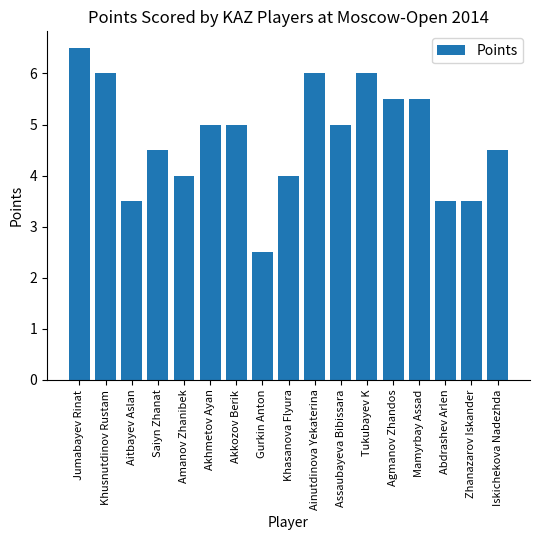

What is the average value?

4.7